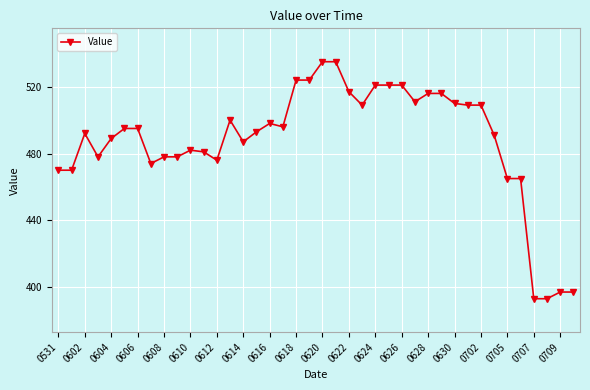

Reading left to right, transcribe all the data shown in this chart.

470	470	492	478	489	495	495	474	478	478	482	481	476	500	487	493	498	496	524	524	535	535	517	509	521	521	521	511	516	516	510	509	509	491	465	465	393	393	397	397